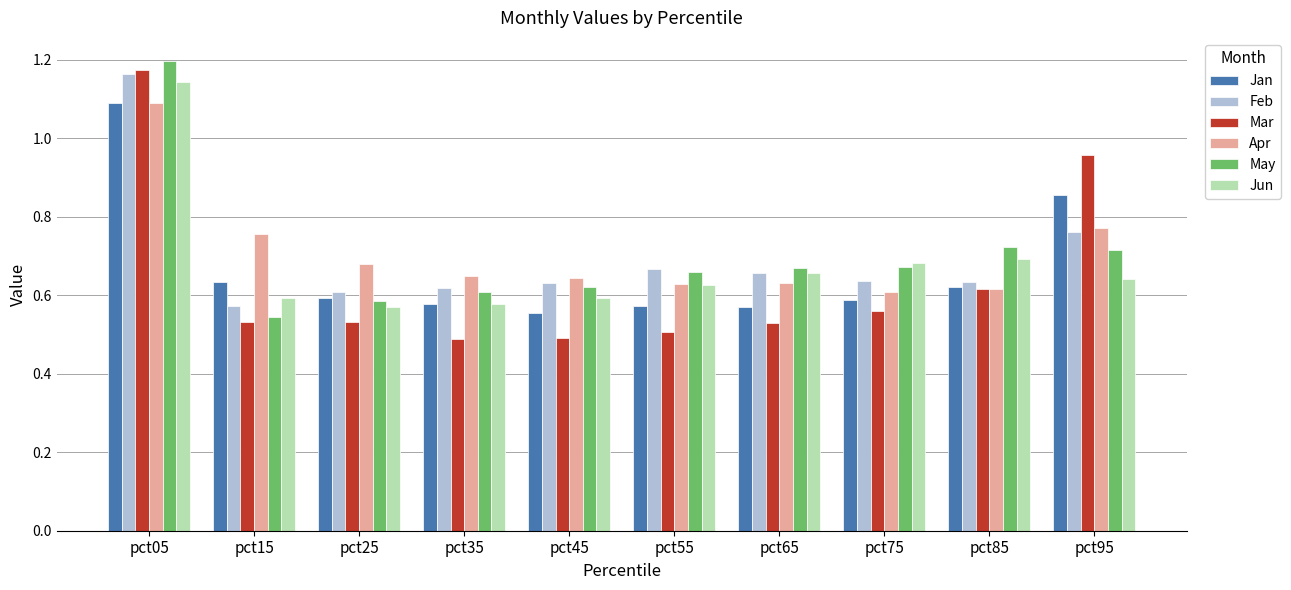

At which category is the sum across all series the highest?

pct05